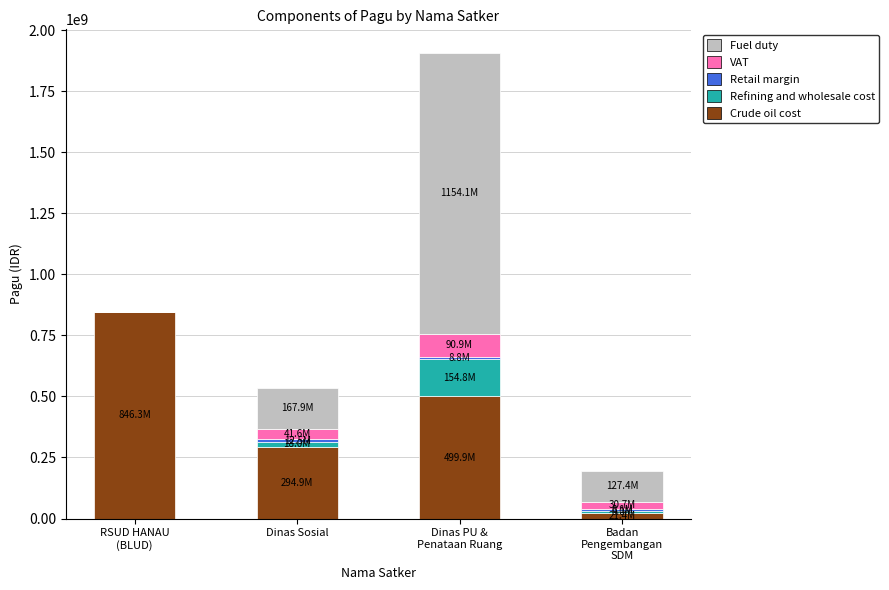

At how many categories does at least one series exceed 1077400451?

1